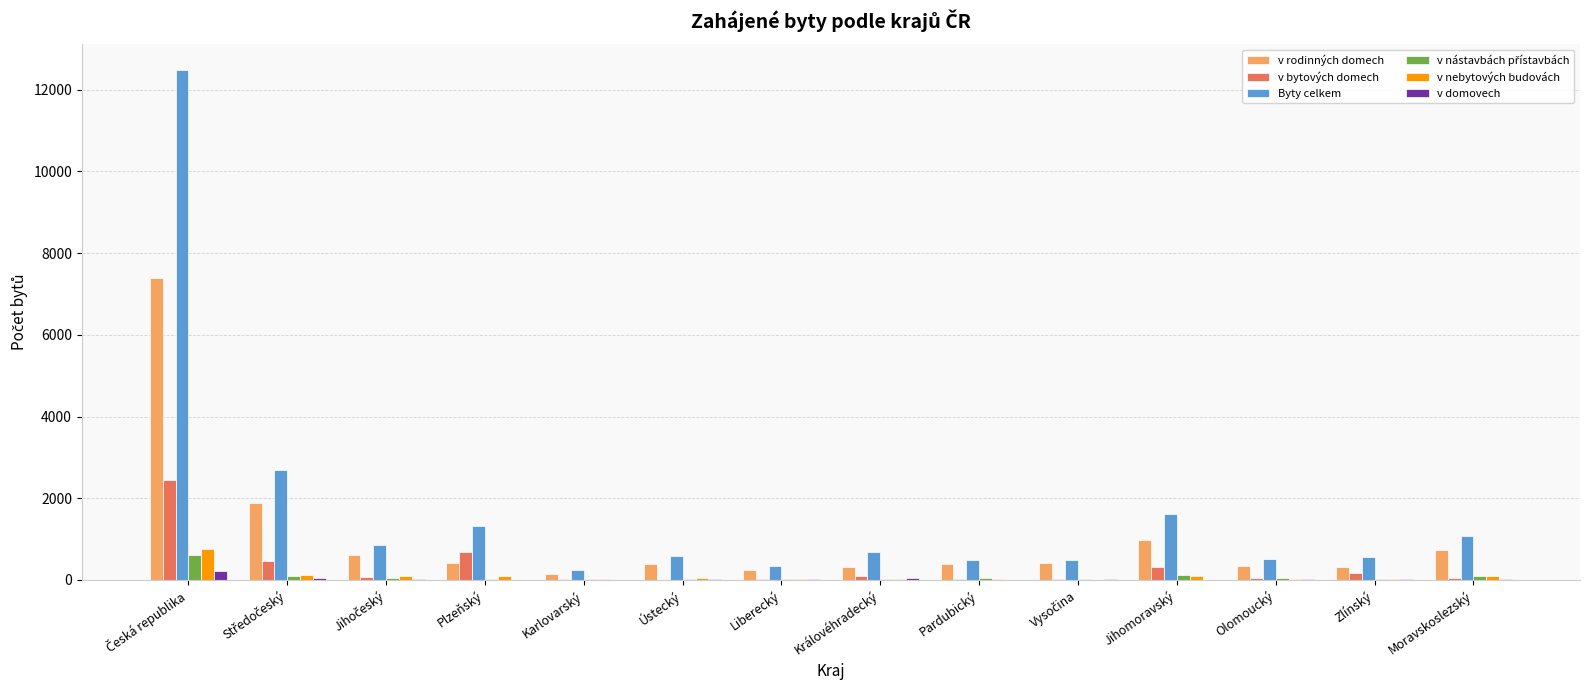

Are the bars horizontal?

No